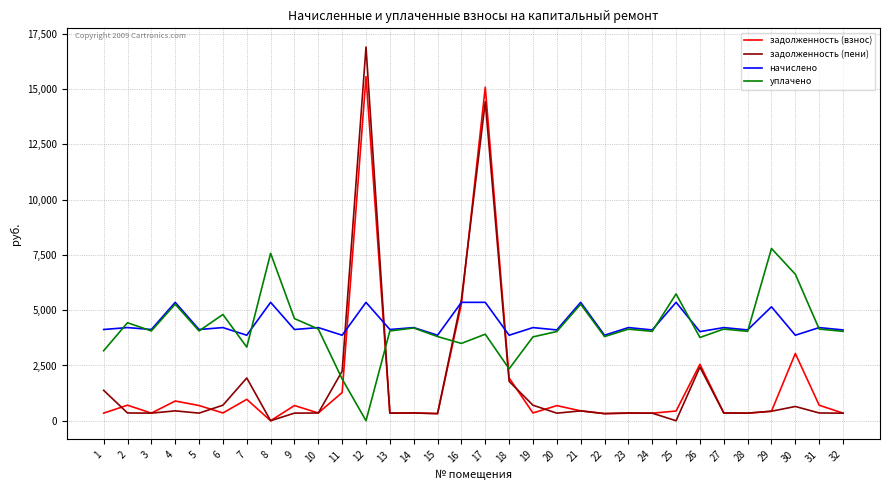

Between which two adjacent categories do уплачено and задолженность (взнос) first intersect?

11 and 12